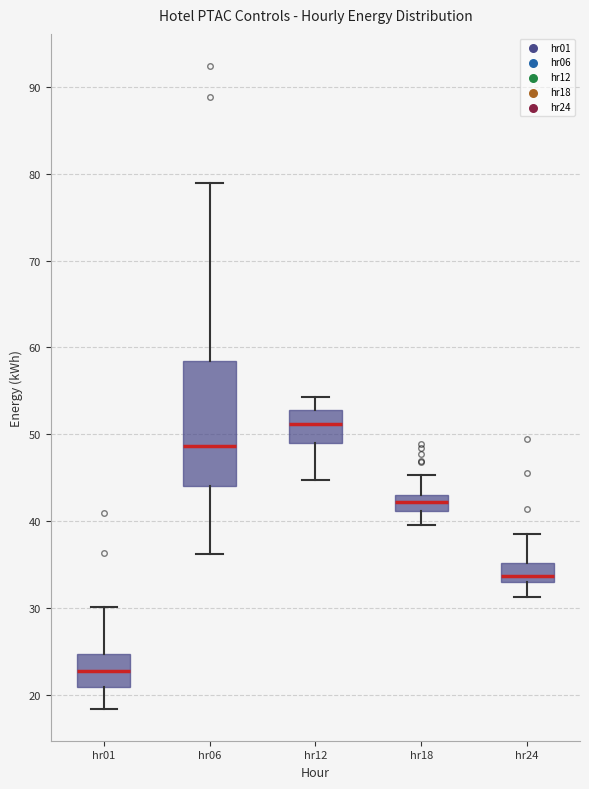

Reading left to right, read every box against the y-axis: the position of its median line, the range the box covers, and the ends of its whiskers. The values are not printed on the chart, so give them approximately, as read against the axis.

hr01: median 23, box 21 to 25, whiskers 18 to 30
hr06: median 49, box 44 to 58, whiskers 36 to 79
hr12: median 51, box 49 to 53, whiskers 45 to 54
hr18: median 42, box 41 to 43, whiskers 40 to 45
hr24: median 34, box 33 to 35, whiskers 31 to 39